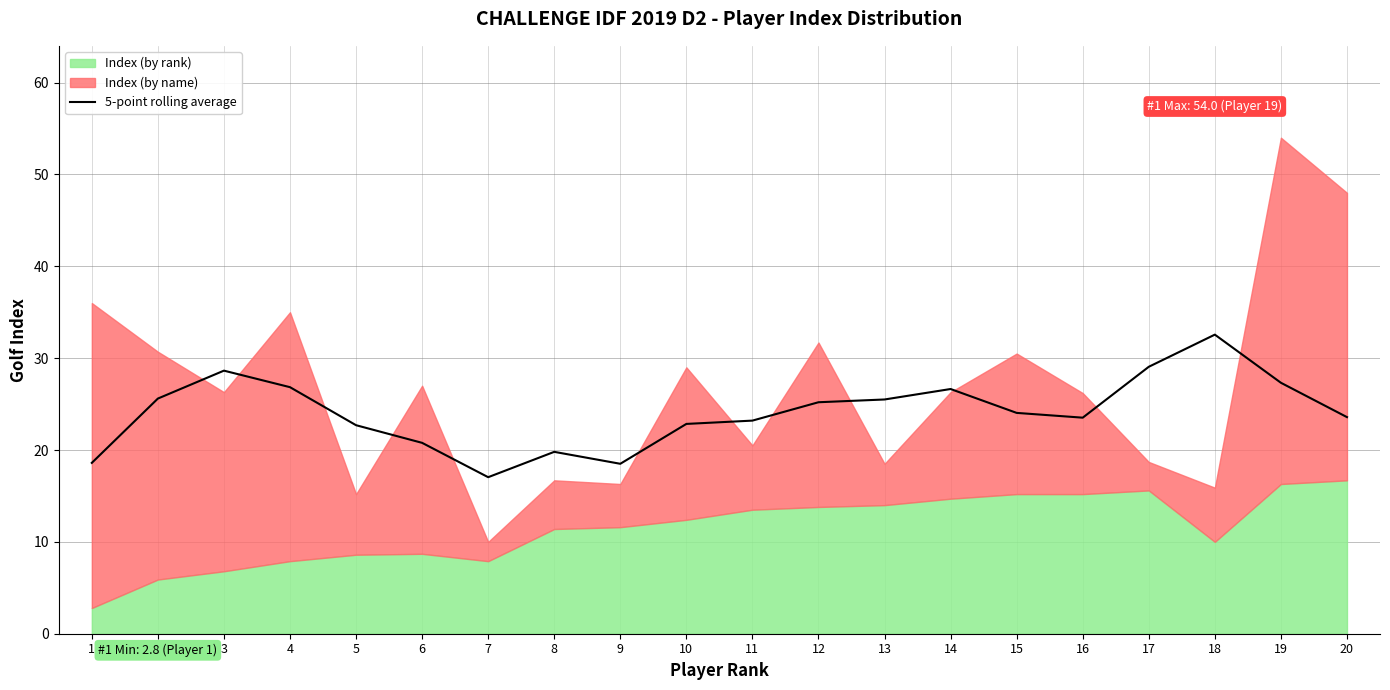

What is the value of the 18th point from the left?

32.6